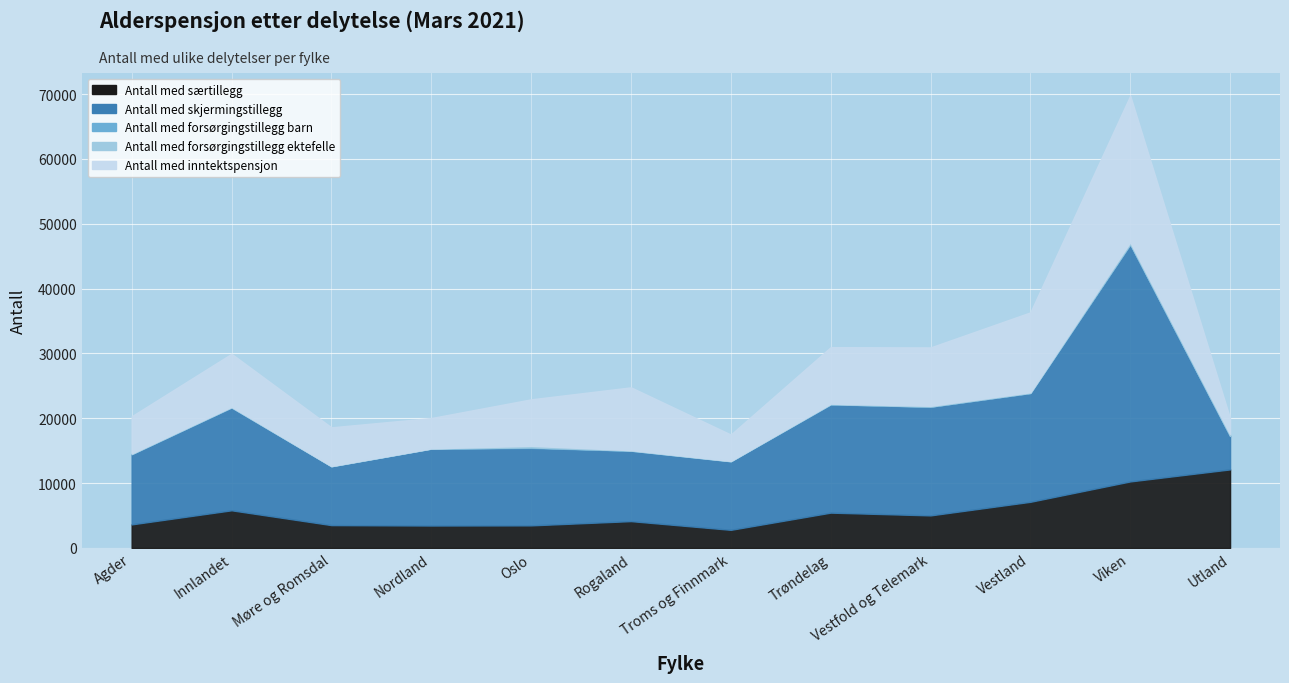

At which category is the sum across all series the highest?

Viken